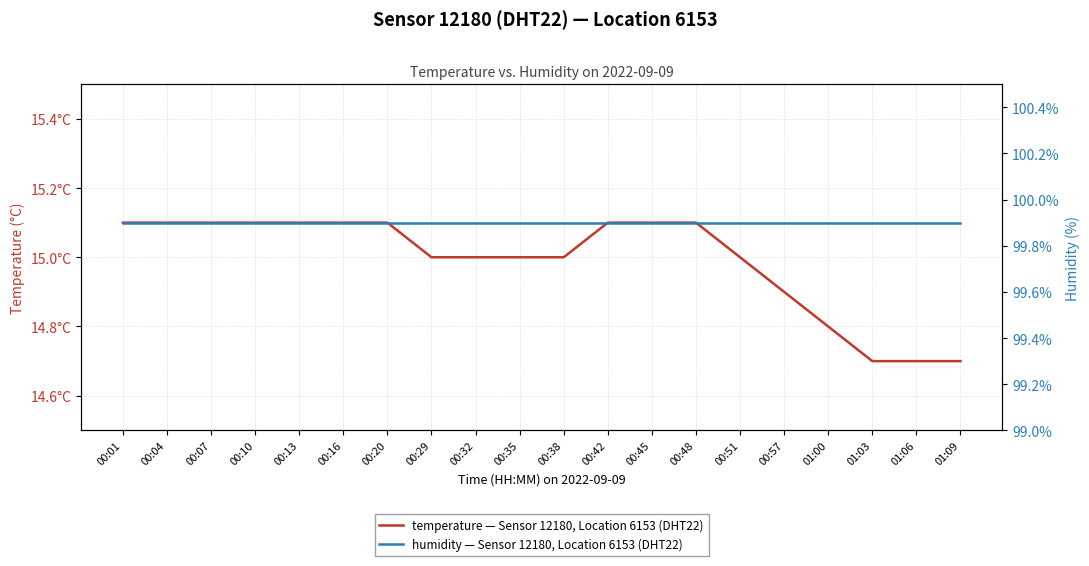

What is the value of the humidity — Sensor 12180, Location 6153 (DHT22) point at the 20th from the left?

99.9